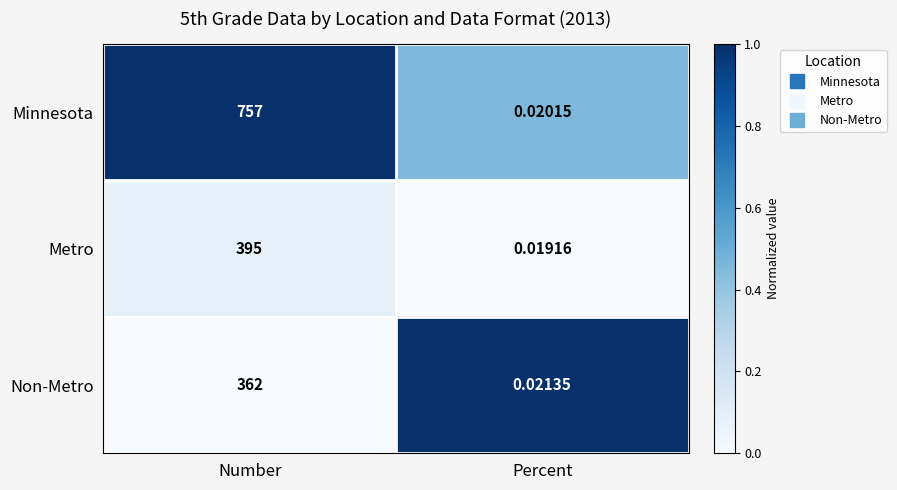

Which series has the largest range (max minus min)?

Minnesota